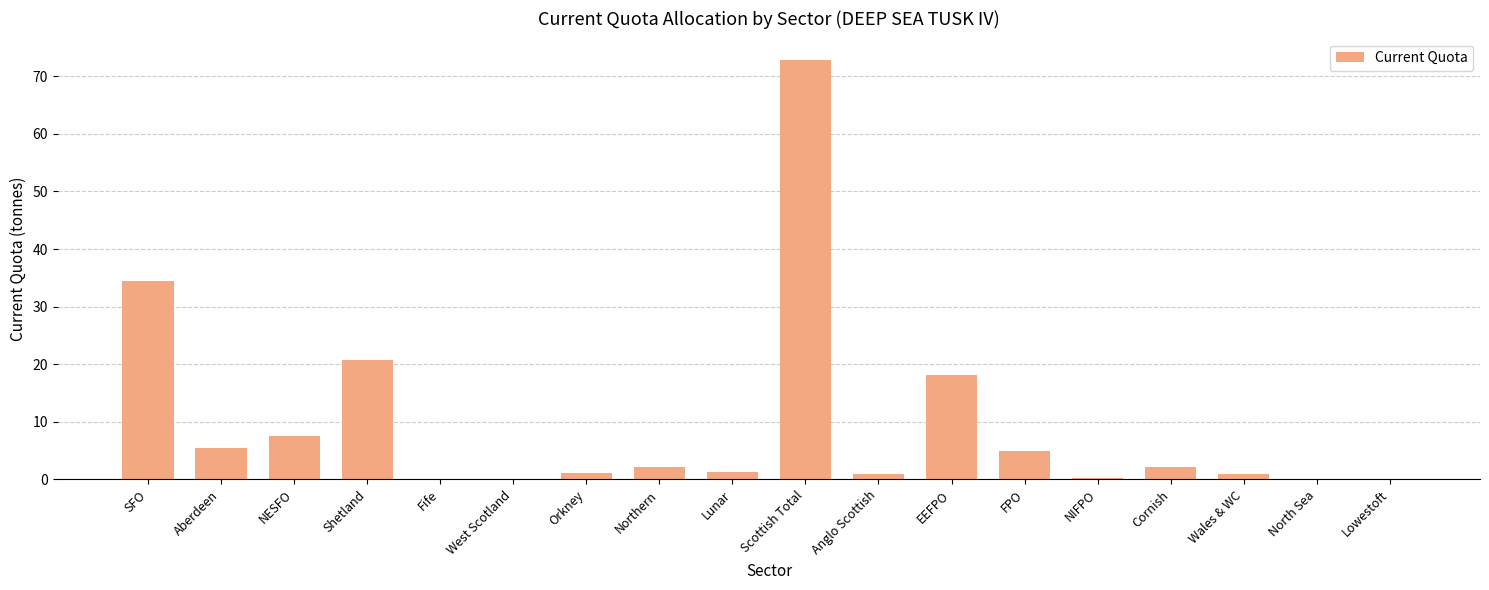

Which label corresponds to the largest value in the chart?

Scottish Total